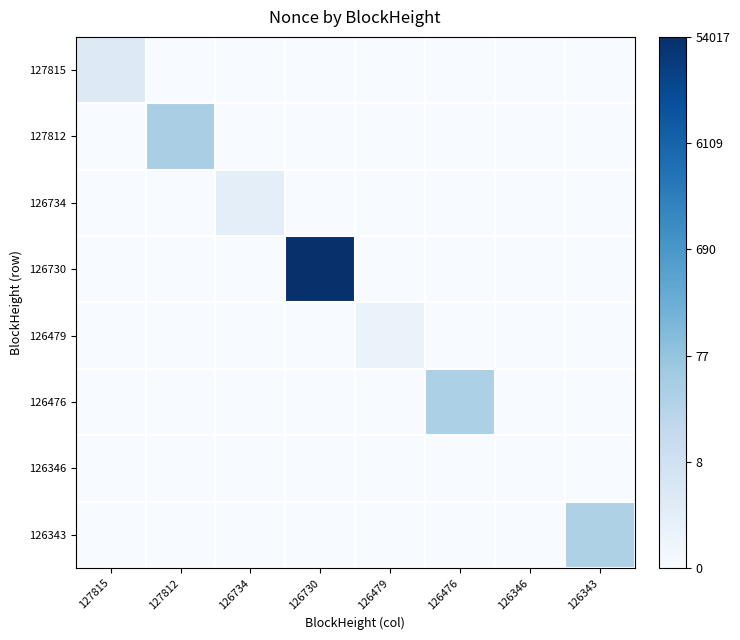

Rank the series by their maximum value, from highest to lowest.

126730, 127812, 126476, 126343, 127815, 126734, 126479, 126346